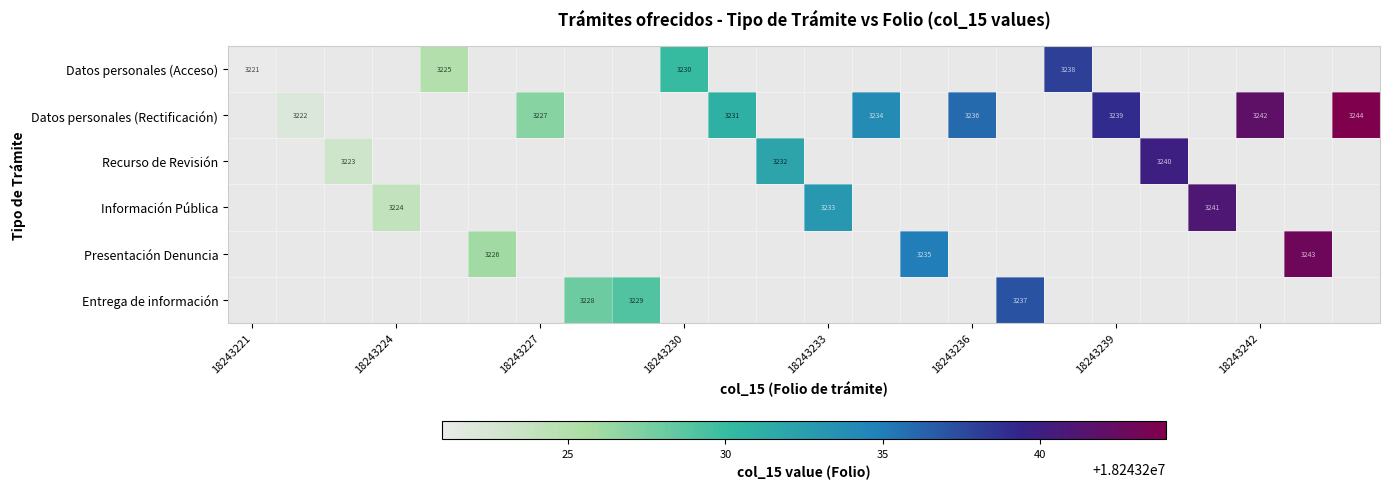

The value of Información Pública at 18243224 is 968. True or false?

False